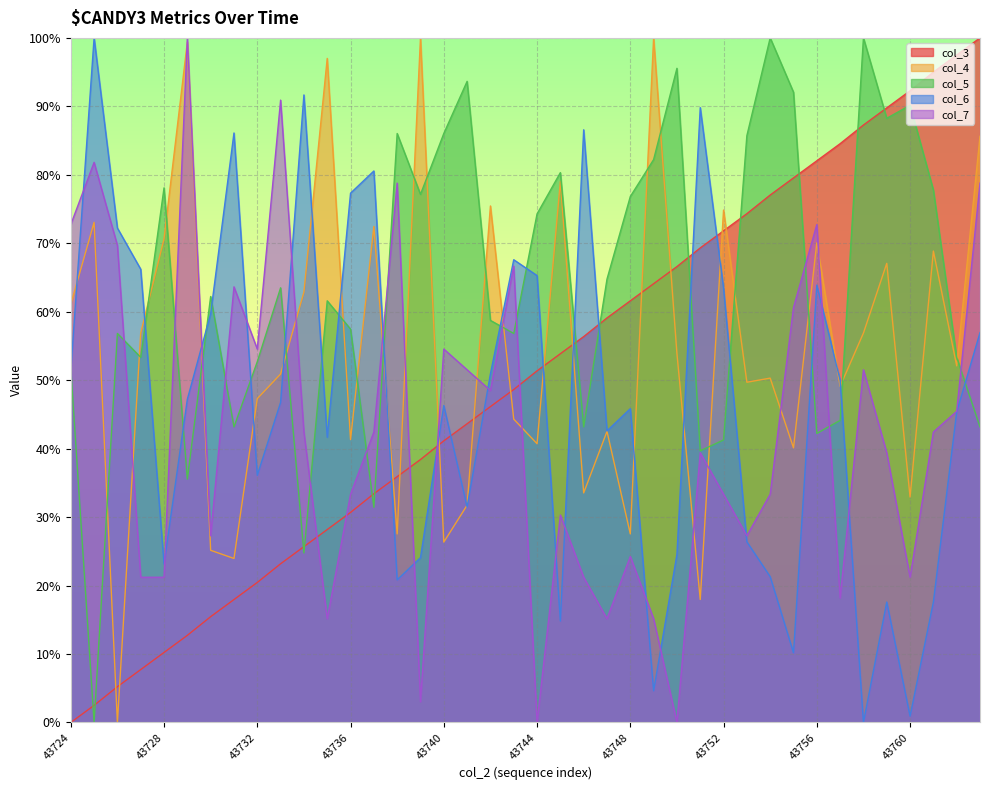

How many interior local valleys does the col_6 series have?

11